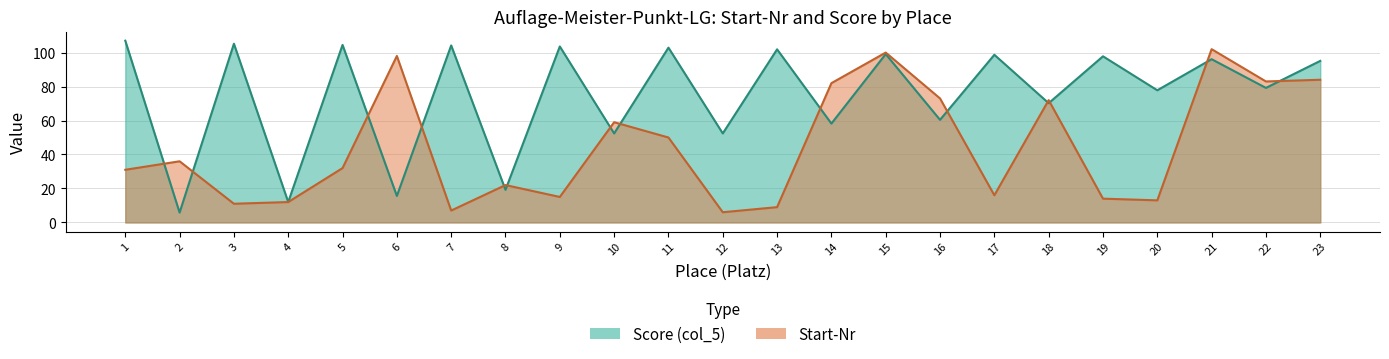

Rank the series at 20 from lowest to highest value.

Start-Nr, col_5